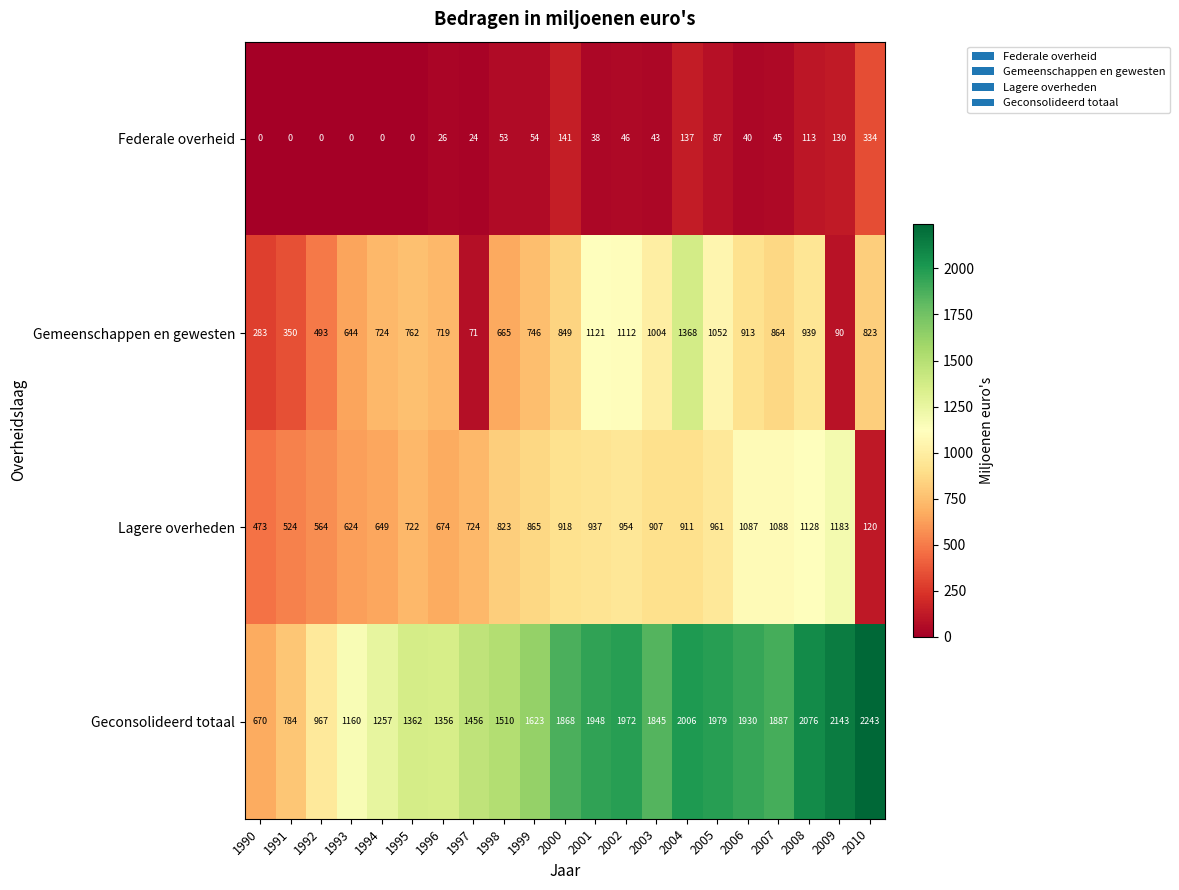

At which label is Geconsolideerd totaal closest to 1456?

1997